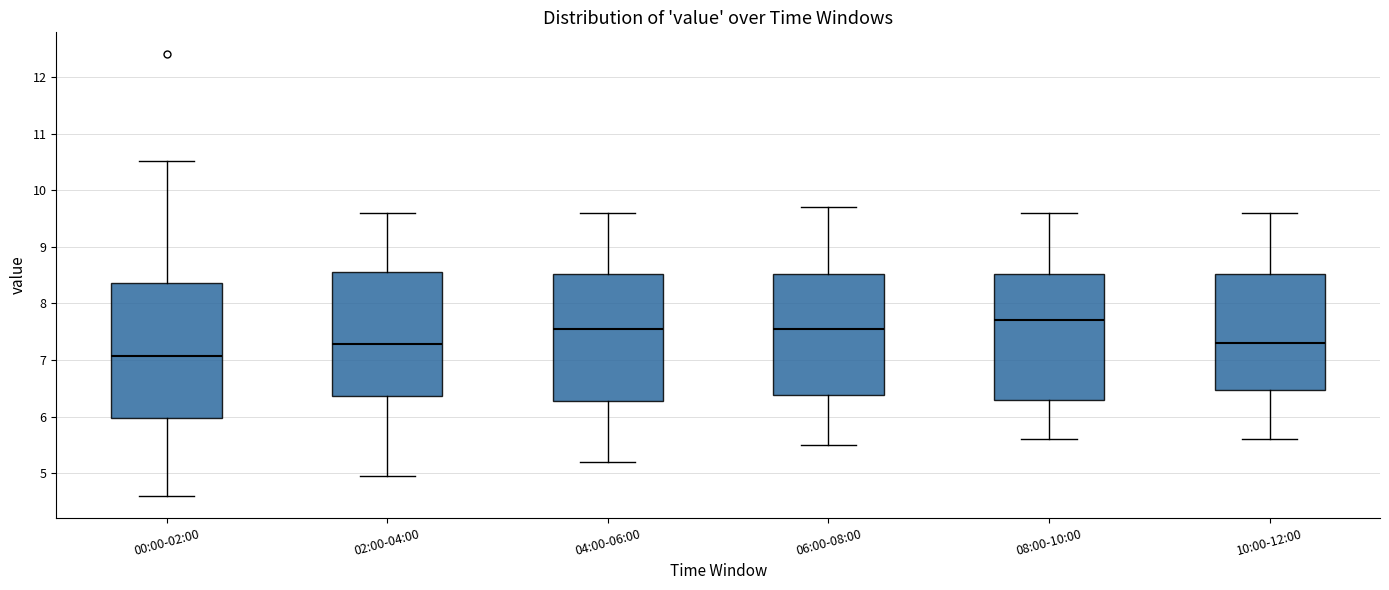

Reading left to right, transcribe this box plot: for each box, give where its median line is, the range the box spans, and where its two whiskers end, as read against the y-axis. The values are not printed on the chart, so give them approximately, as read against the axis.

00:00-02:00: median 7.1, box 6.0 to 8.4, whiskers 4.6 to 10.5
02:00-04:00: median 7.3, box 6.4 to 8.6, whiskers 5.0 to 9.6
04:00-06:00: median 7.6, box 6.3 to 8.5, whiskers 5.2 to 9.6
06:00-08:00: median 7.6, box 6.4 to 8.5, whiskers 5.5 to 9.7
08:00-10:00: median 7.7, box 6.3 to 8.5, whiskers 5.6 to 9.6
10:00-12:00: median 7.3, box 6.5 to 8.5, whiskers 5.6 to 9.6